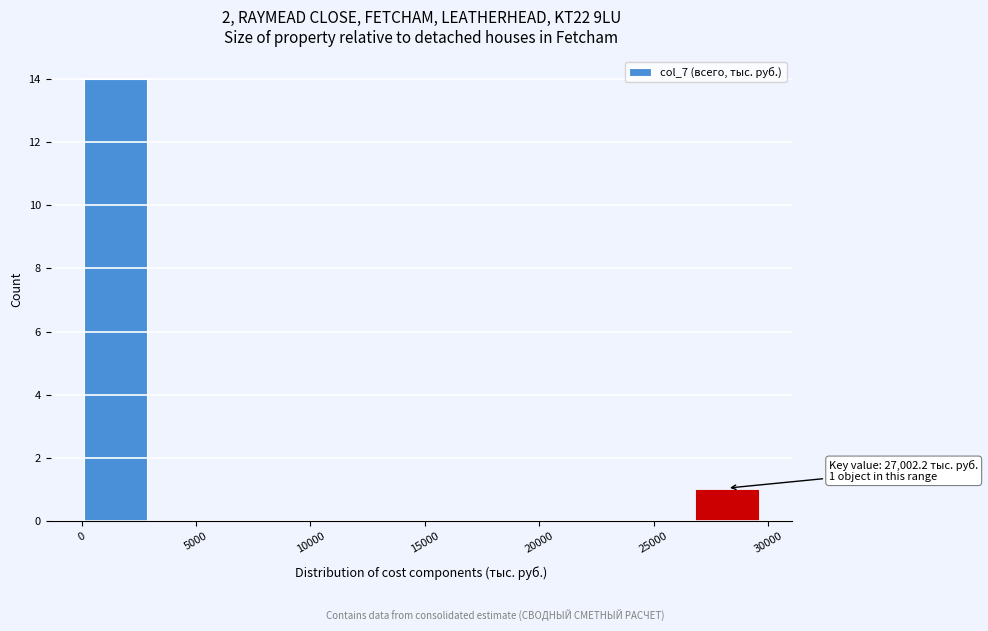

Over which range of the x-axis is the bar tallest?

0 to 3000